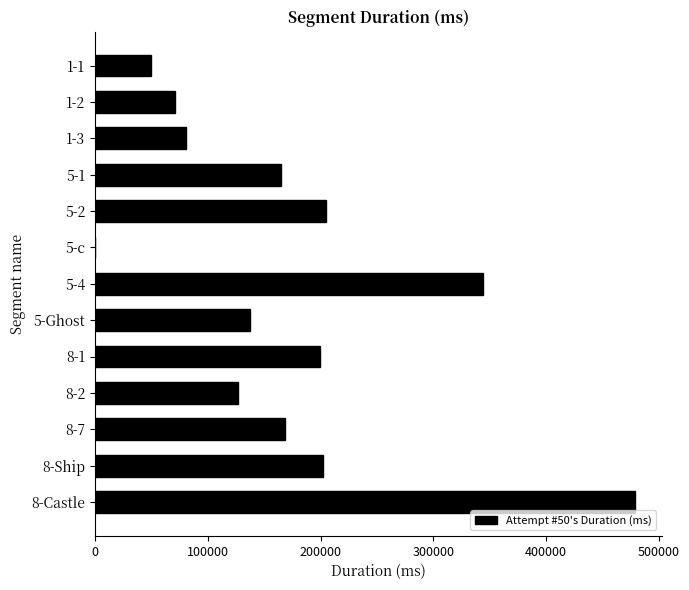

The value at 5-c is 0. True or false?

True